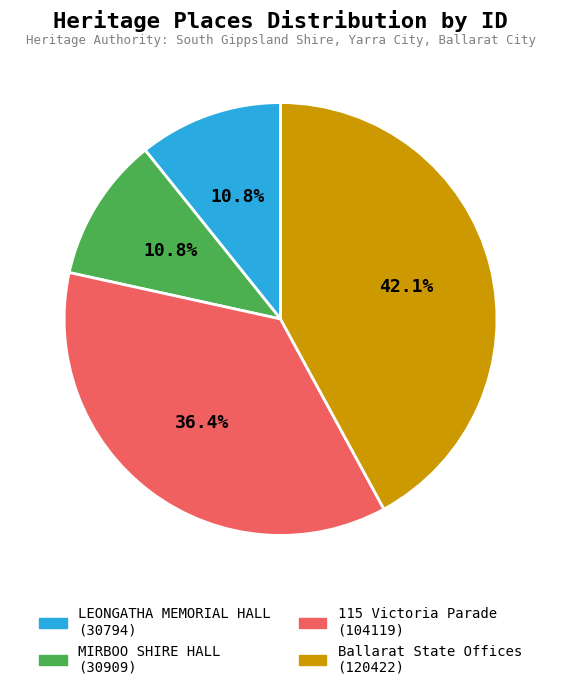

To the nearest percent, what portion does LEONGATHA MEMORIAL HALL represent?

11%